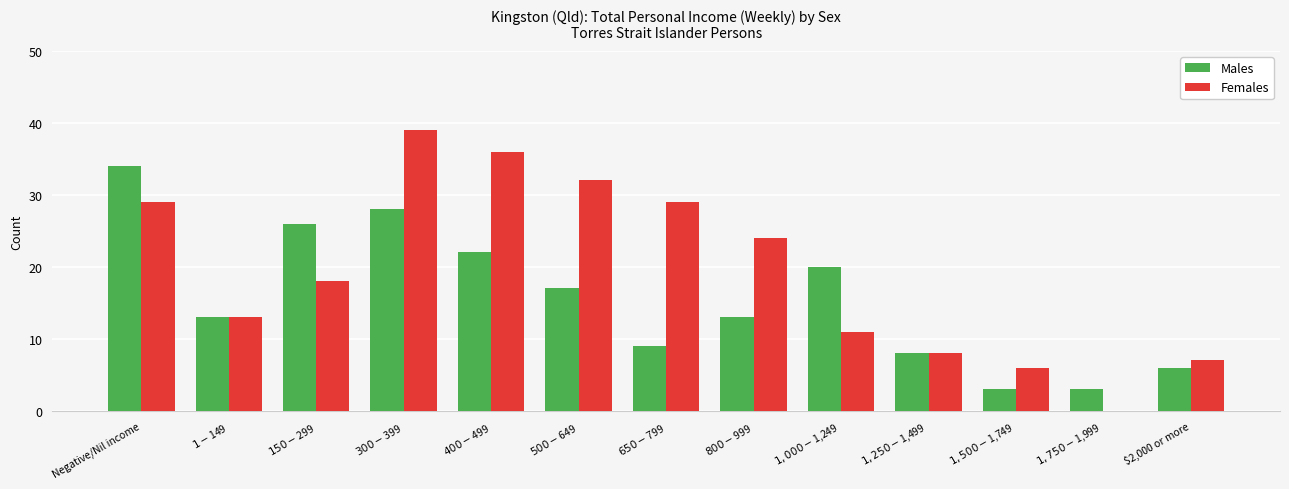

At which category does the chart reach its peak across all series?

$300-$399